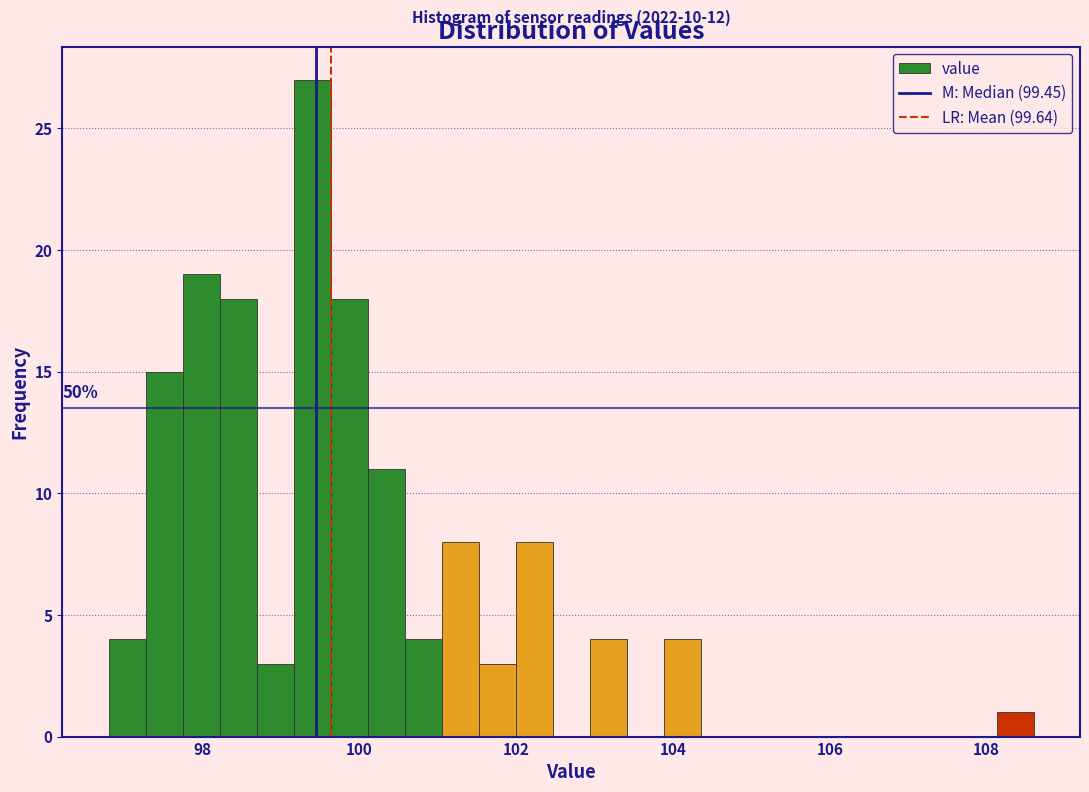

Around what value on the x-axis is the tallest bar? Give the approximate position of its centre, as read against the axis.

99.4